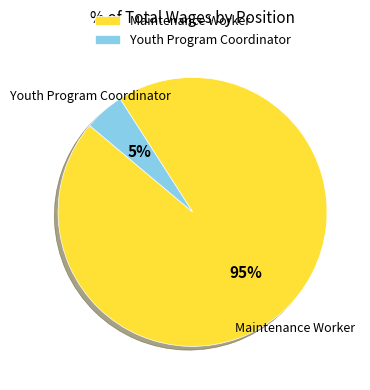

Combined, do Youth Program Coordinator and Maintenance Worker account for over 50%?

Yes